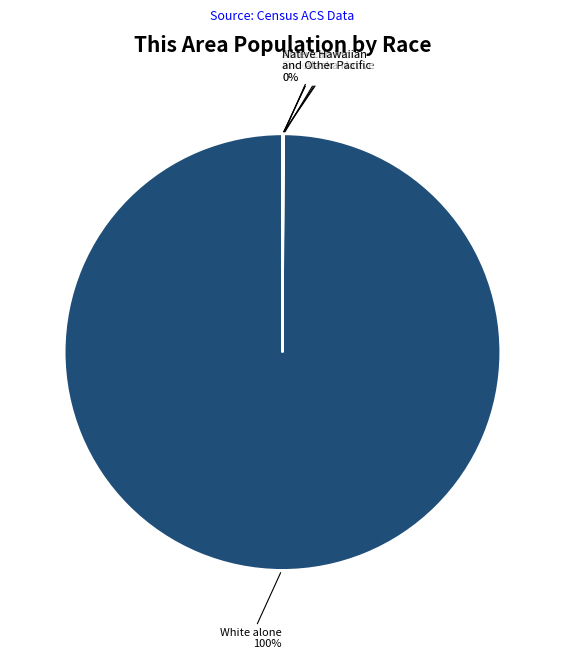

The White alone slice represents 100% of the pie. True or false?

True